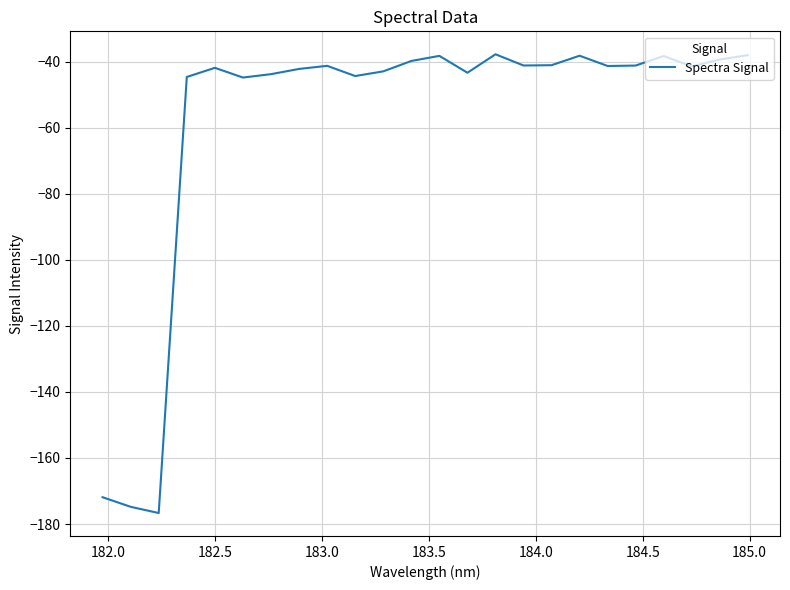

What is the difference between the maximum and minimum values?

138.9